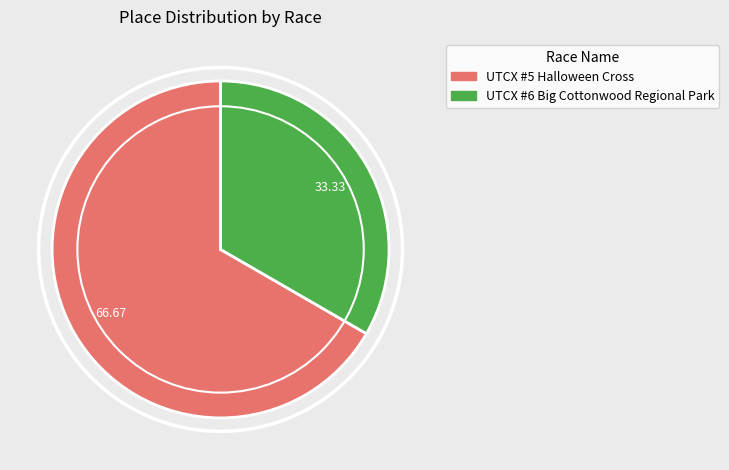

How many segments does this pie chart have?

2